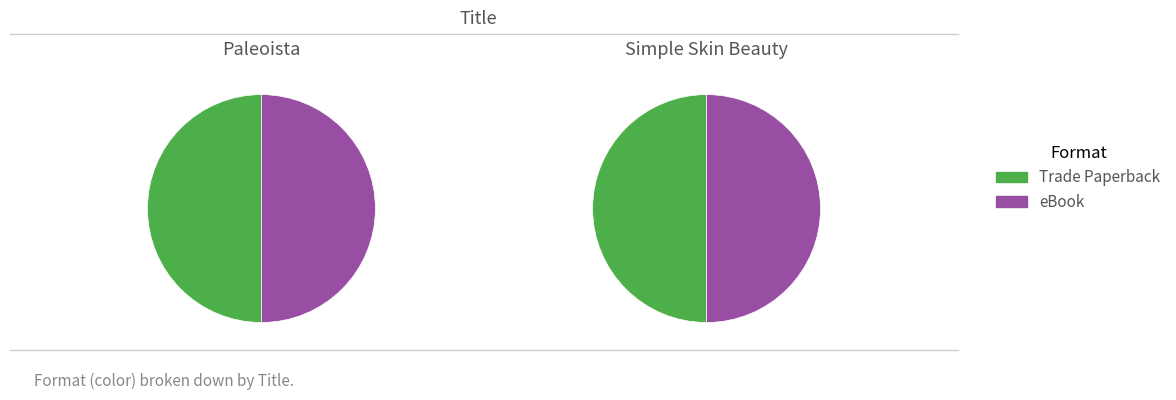

Count the number of slices in the pie.

2